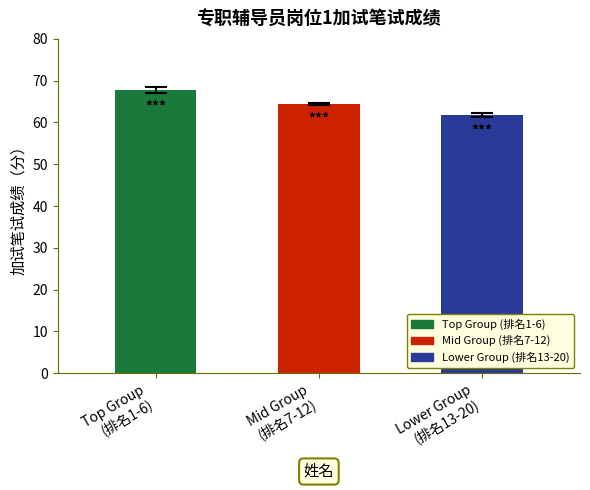

What position from the left is Lower Group
(排名13-20)?

3